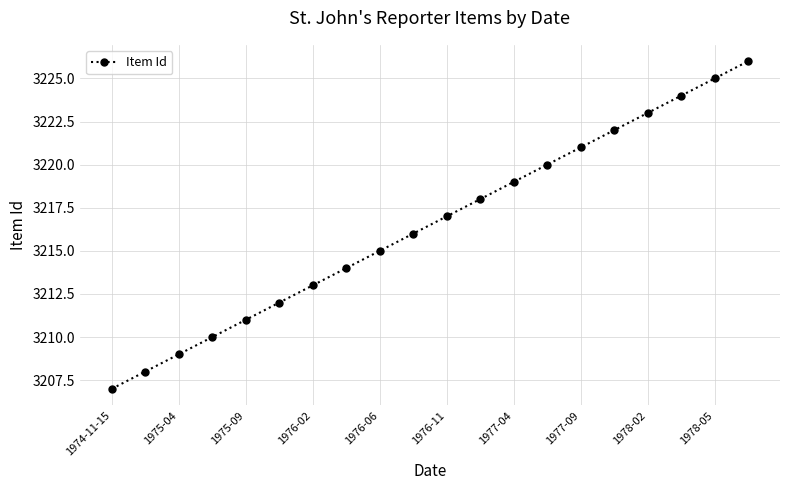

What is the difference between the maximum and minimum values?

19